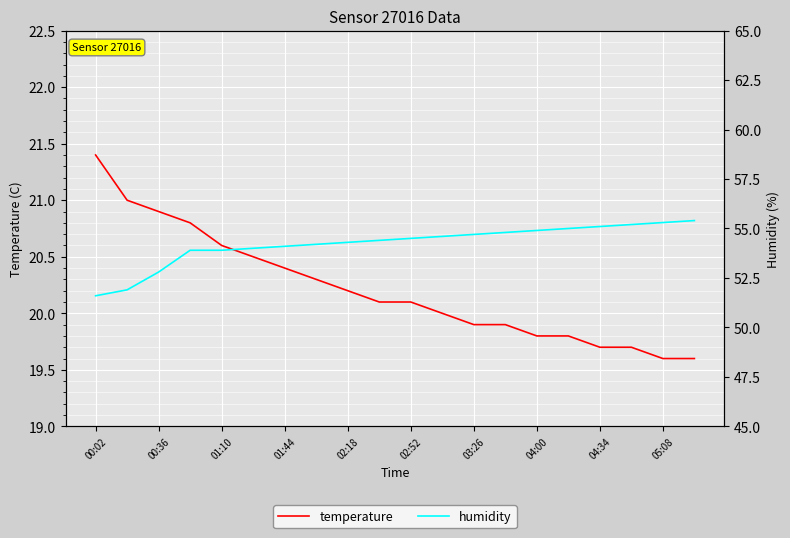

At how many categories does at least one series exceed 44?

20